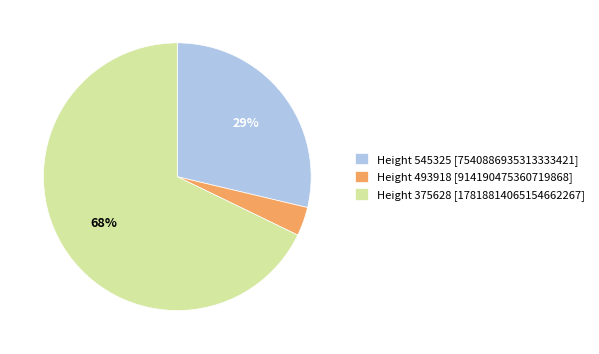

Rank the categories by value from highest to lowest.

Height 375628 [17818814065154662267], Height 545325 [7540886935313333421], Height 493918 [914190475360719868]